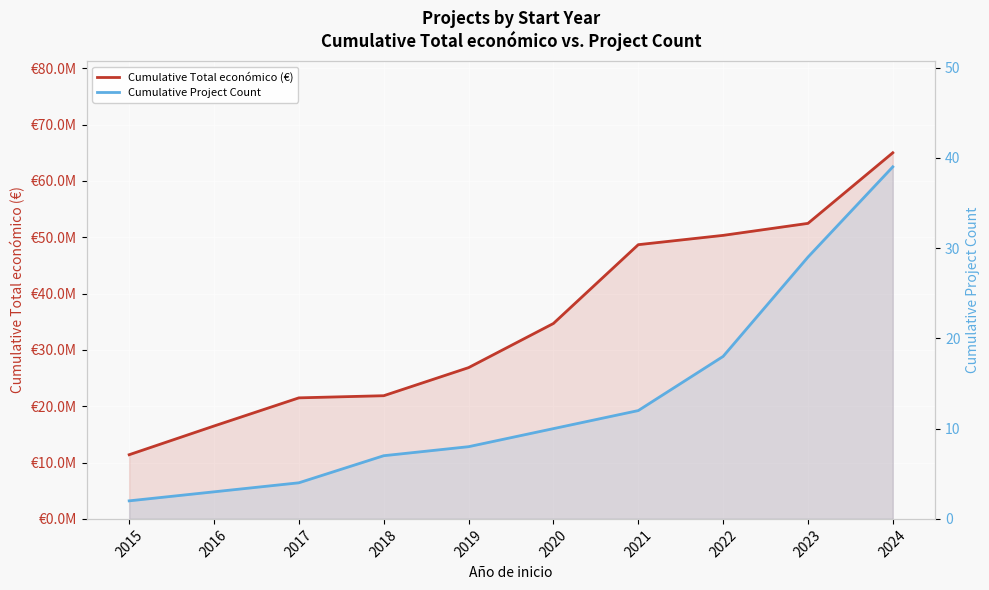

Reading left to right, extract all data points from this chart.

Cumulative Total económico (€): 2015=11392834	2016=16489753	2017=21486759	2018=21866739	2019=26852214	2020=34688184	2021=48674462	2022=50328403	2023=52457272	2024=64992408
Cumulative Project Count: 2015=2	2016=3	2017=4	2018=7	2019=8	2020=10	2021=12	2022=18	2023=29	2024=39